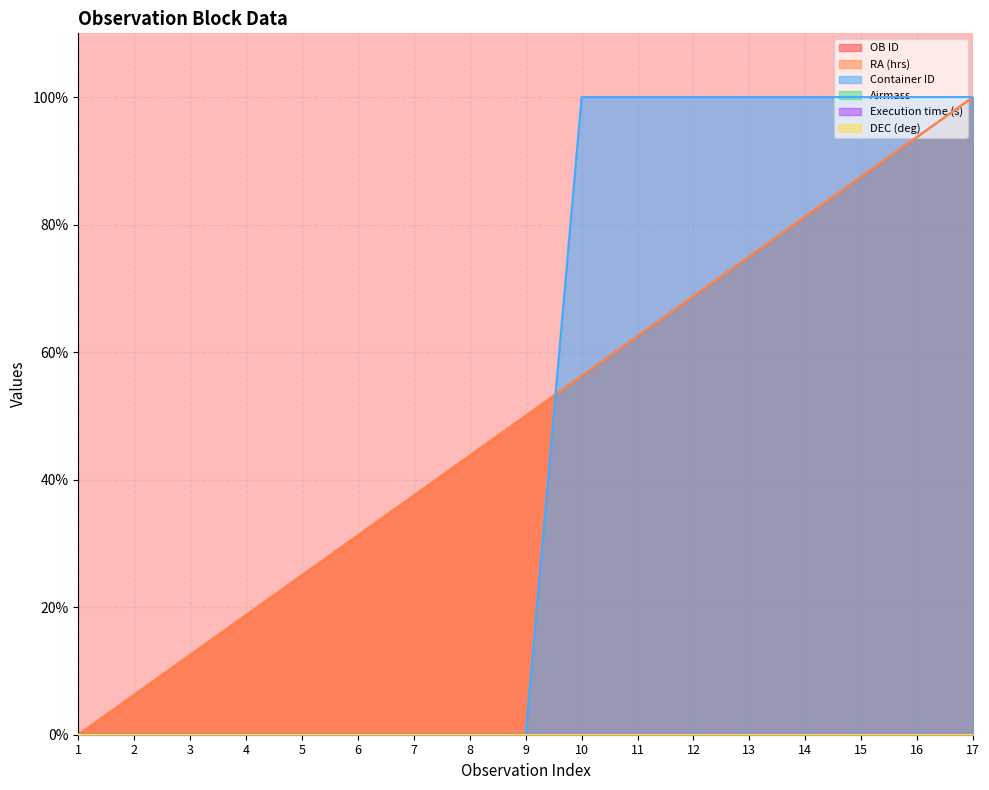

The value of Container ID at 8 is 42.8. True or false?

False